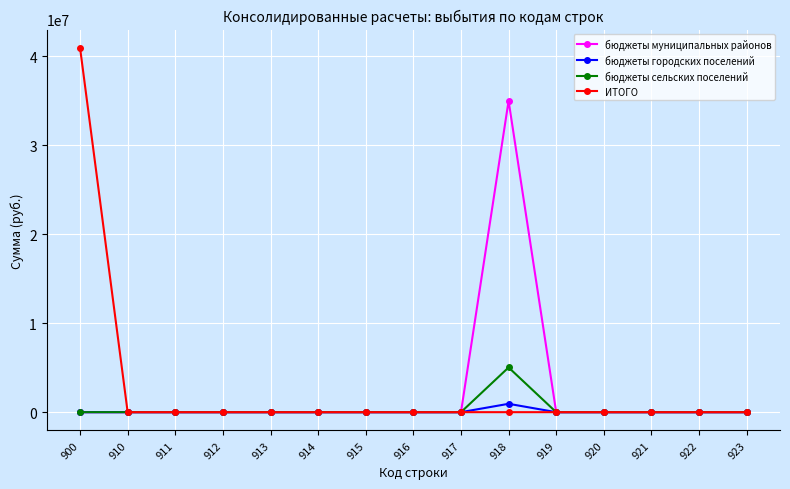

What is the value of the бюджеты городских поселений point at the 10th from the left?

939999.7